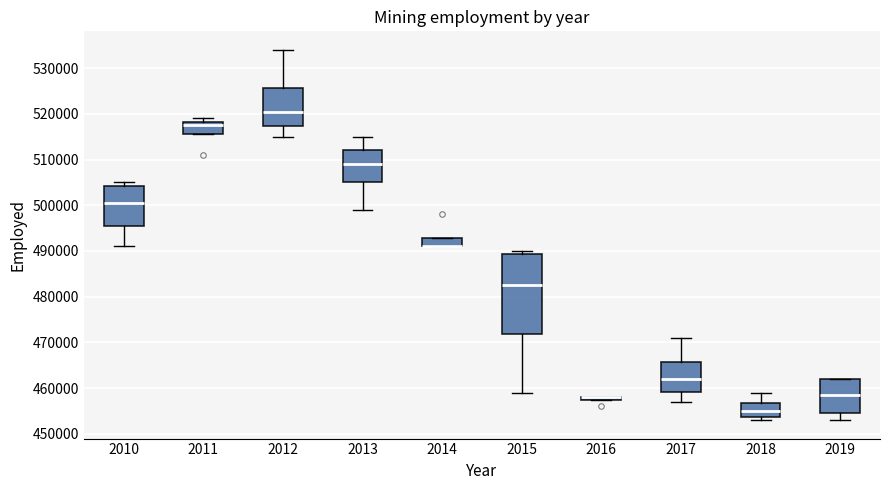

Comparing the boxes themselves (not the whiskers), which one is the tallest?

2015